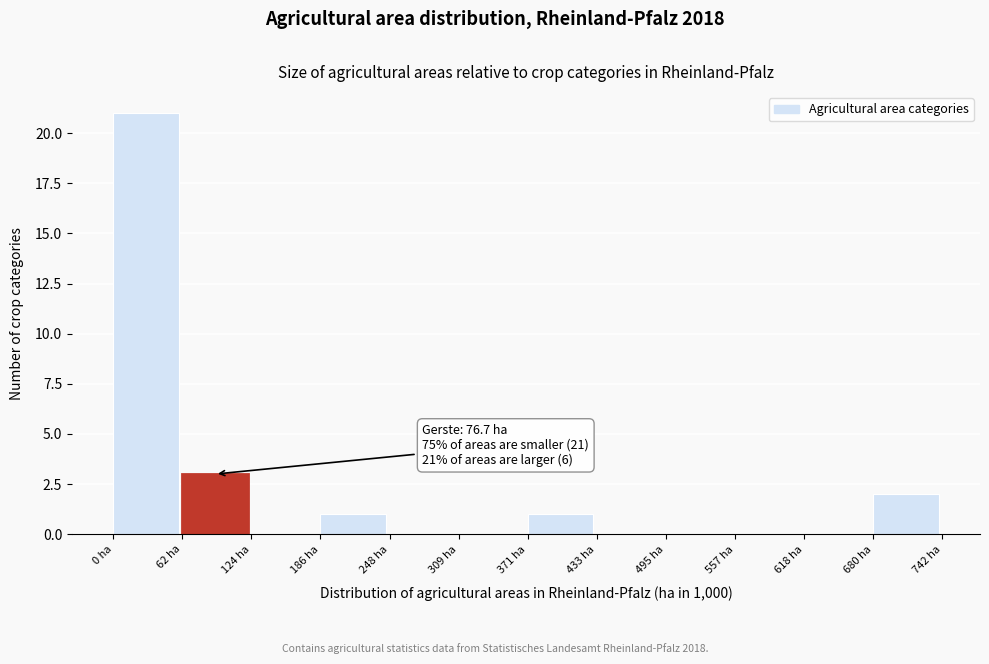

Which range on the x-axis has the tallest bar?

0 to 60